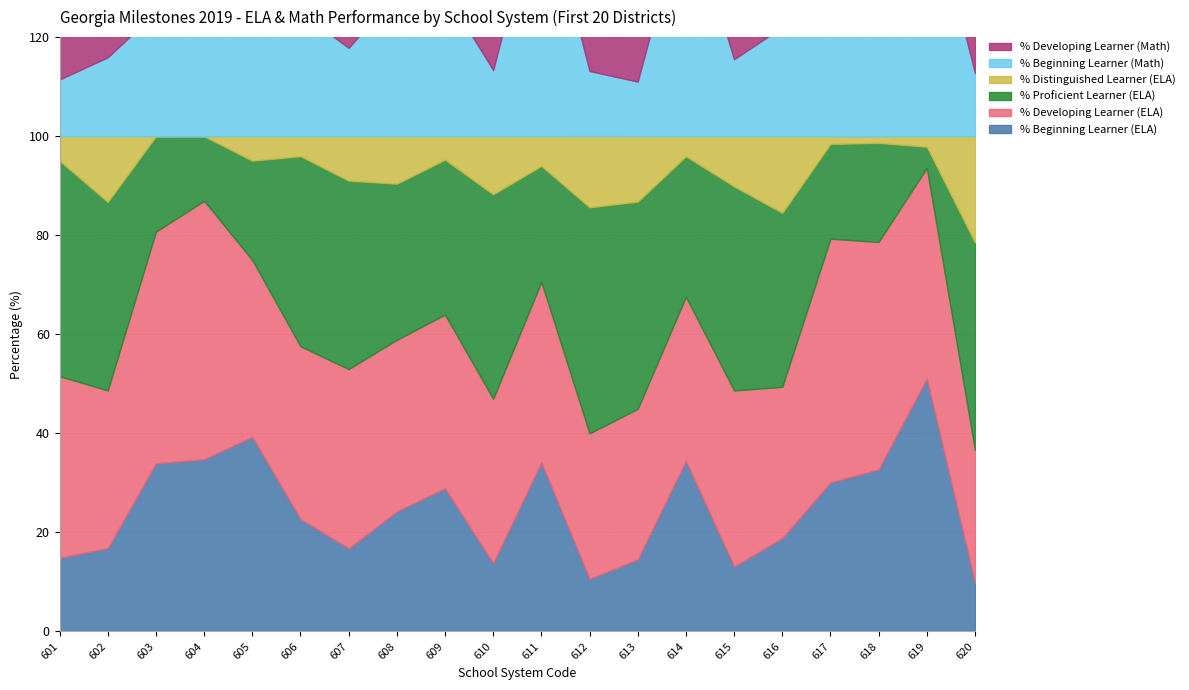

The % Beginning Learner (Math) series shows 38.7 at 606. True or false?

False